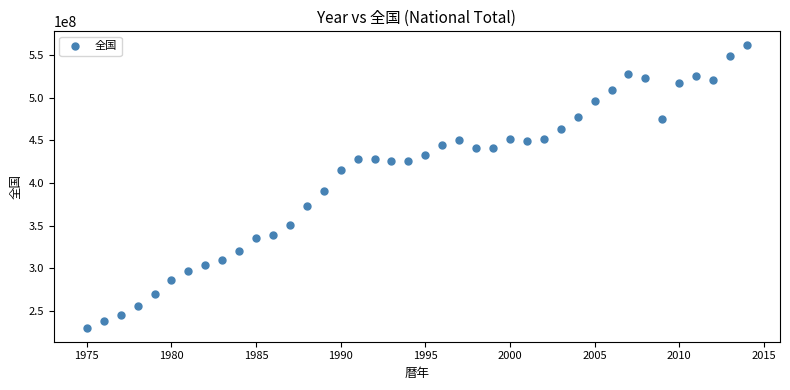

What is the range of X values (max minus min)?

39.0